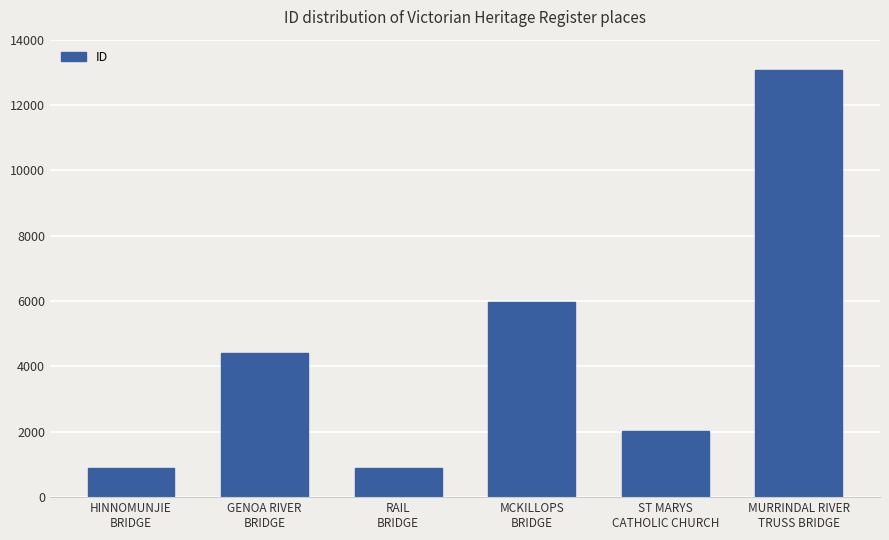

What is the sum of all values?

27269